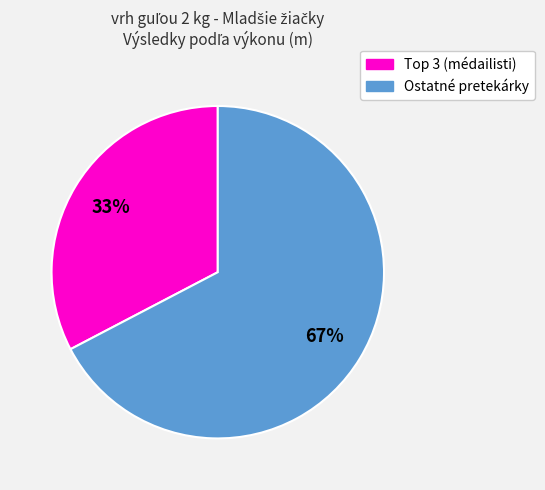

Is there any slice that represents more than half of the pie?

Yes